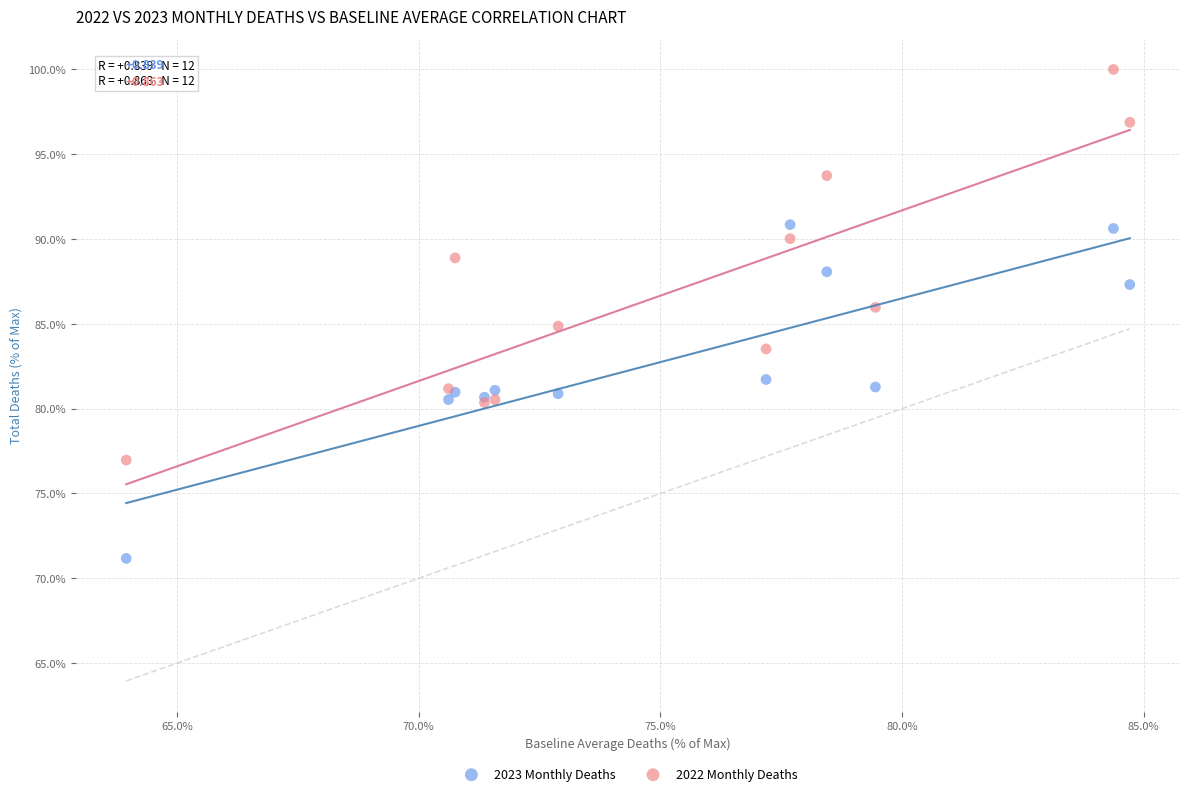

What is the X range (max minus min) for the scatter plot?

20.8